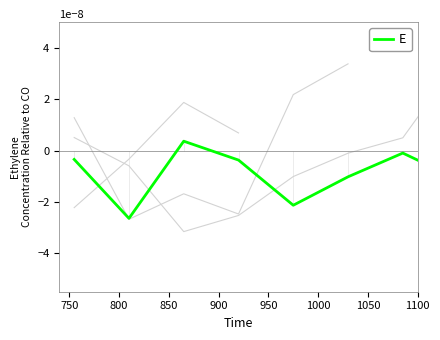

How many lines are shown in the chart?

1